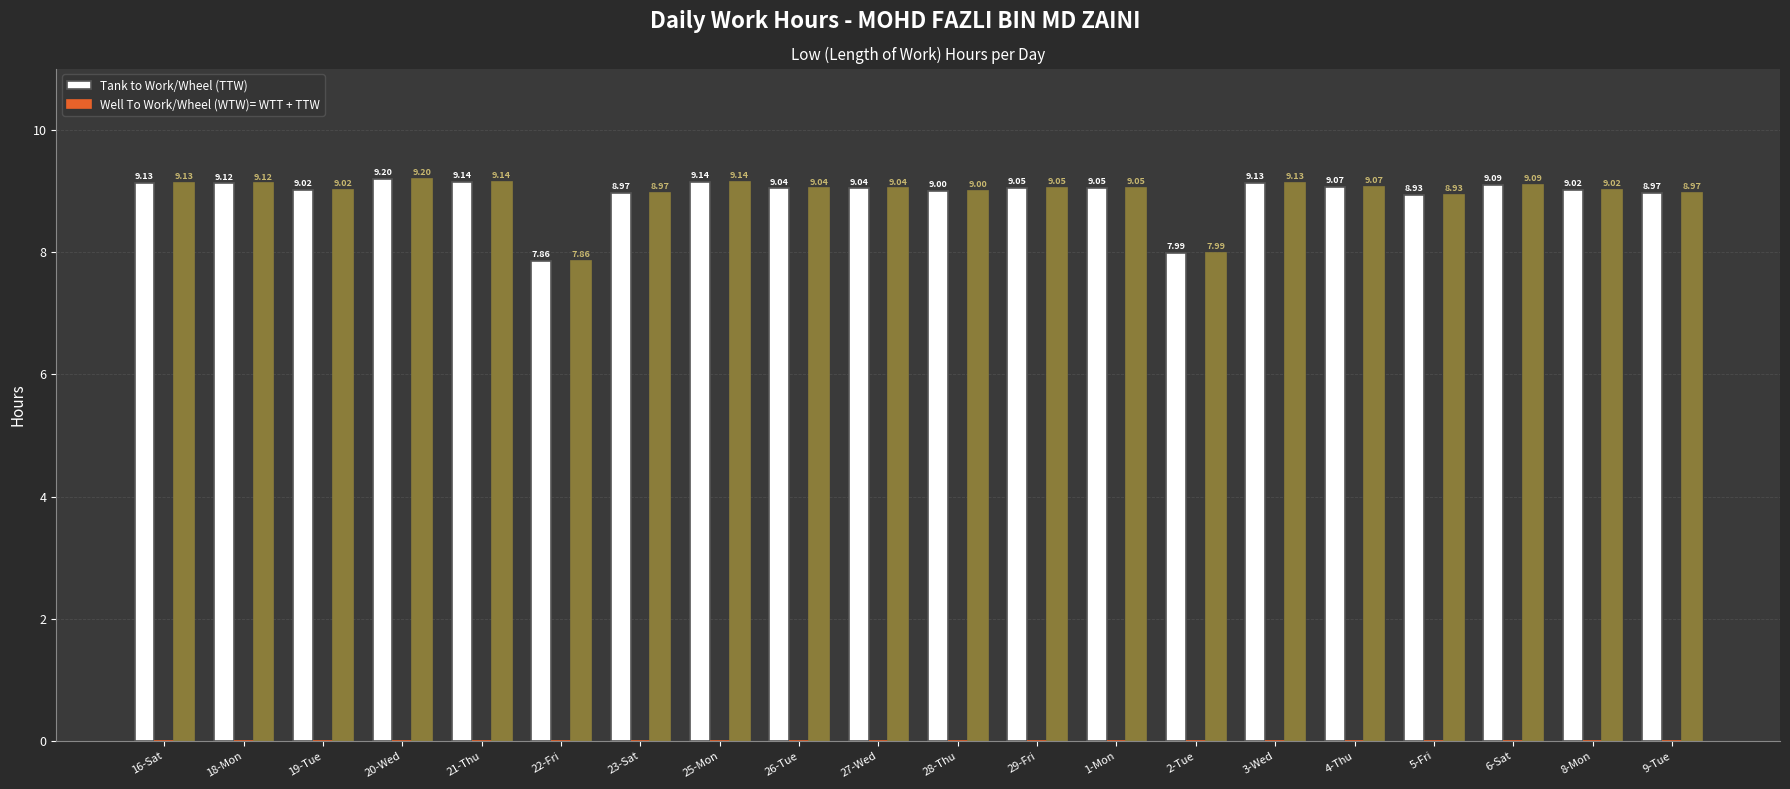

What is the label of the 7th bar from the left?

23-Sat